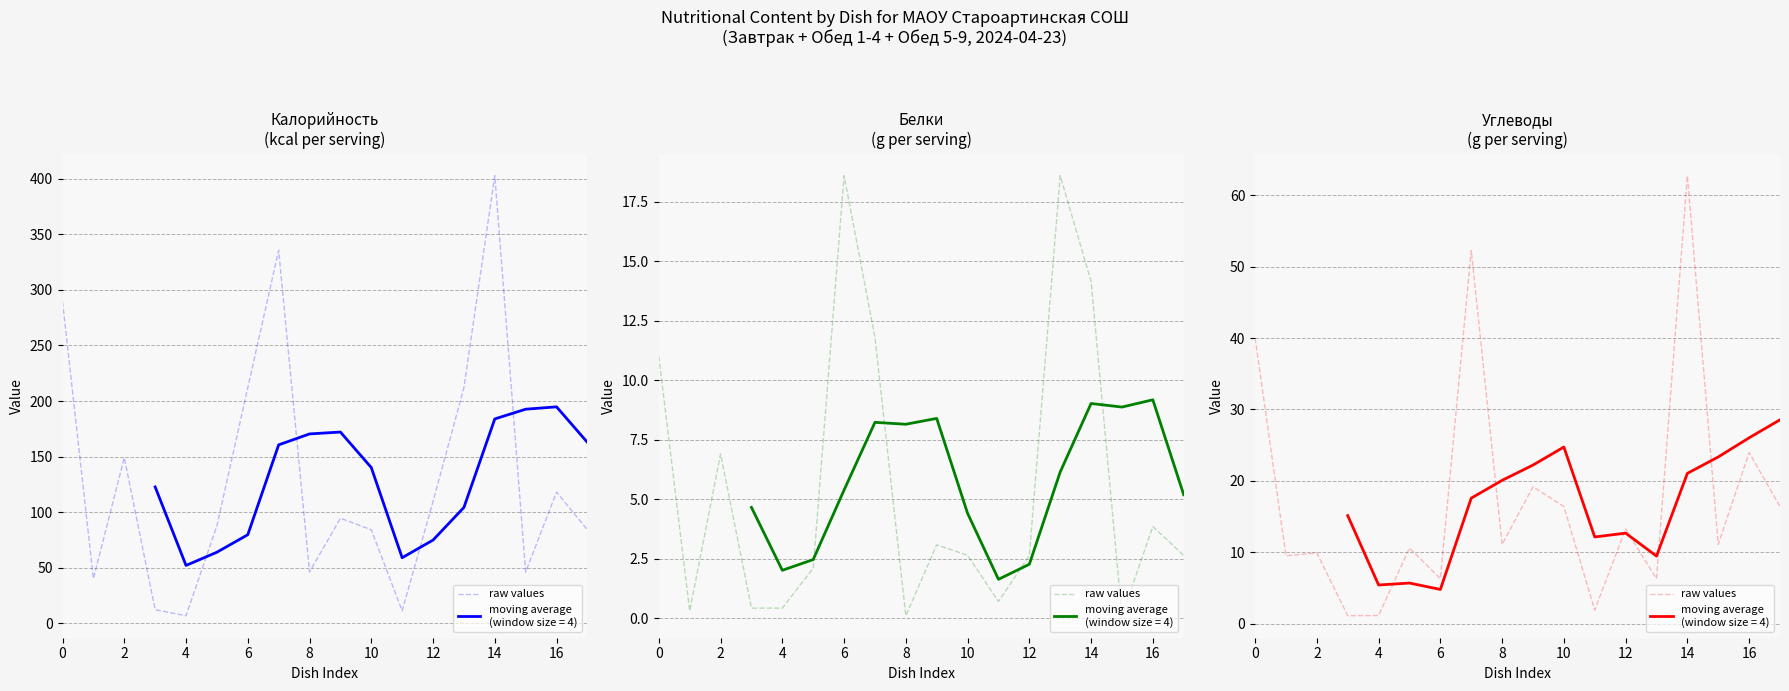

What is the greatest value displayed?

62.7